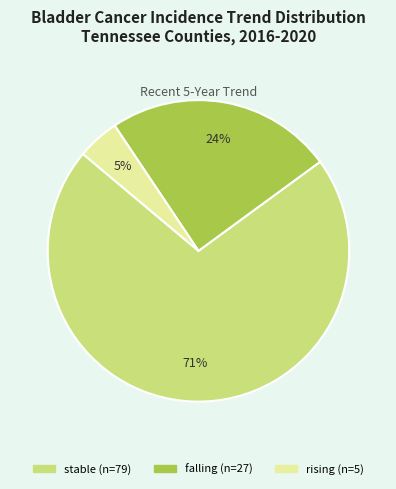

Does any single category account for the majority?

Yes